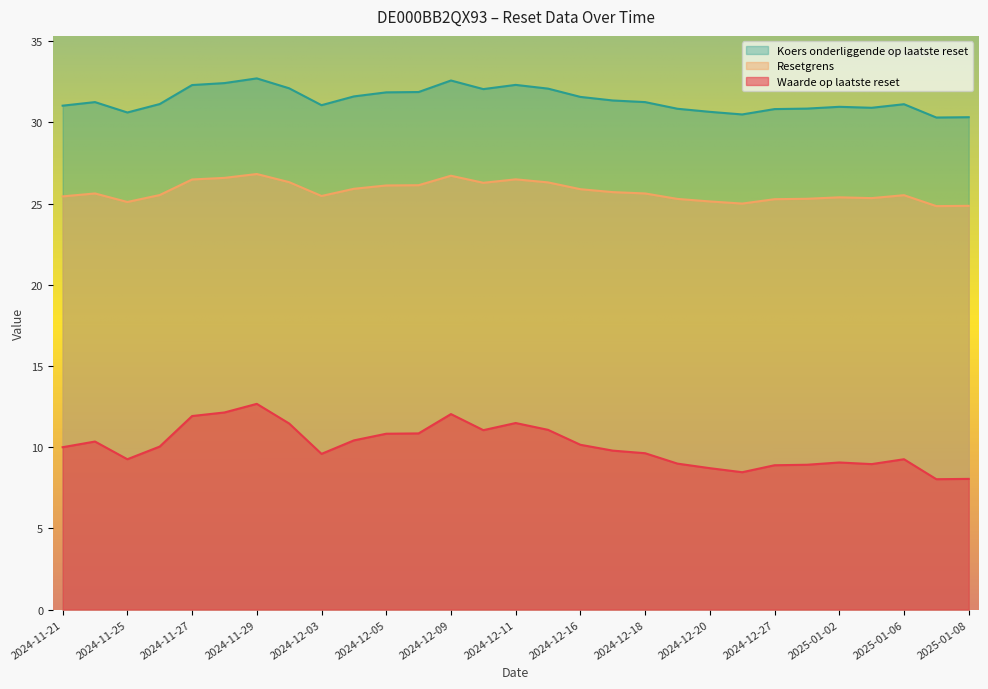

At which category does Resetgrens reach its first local peak?

2024-11-22